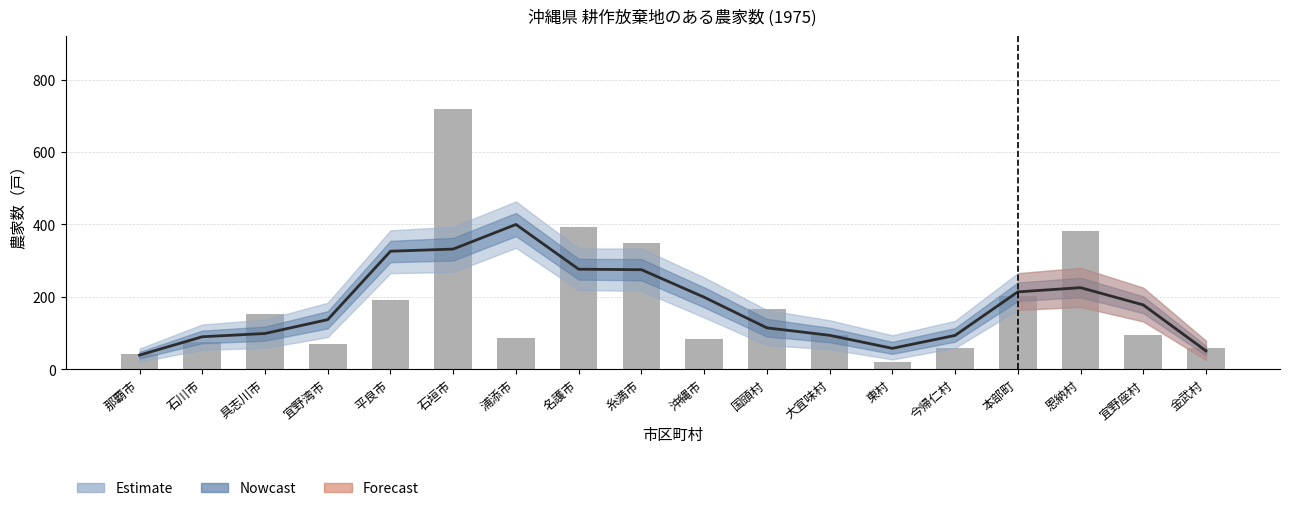

What is the difference between the second highest and minimum values in the 平滑化推計 series?

293.0